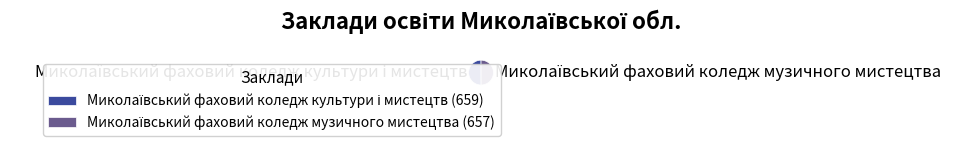

To the nearest percent, what portion does Миколаївський фаховий коледж культури і мистецтв represent?

50%